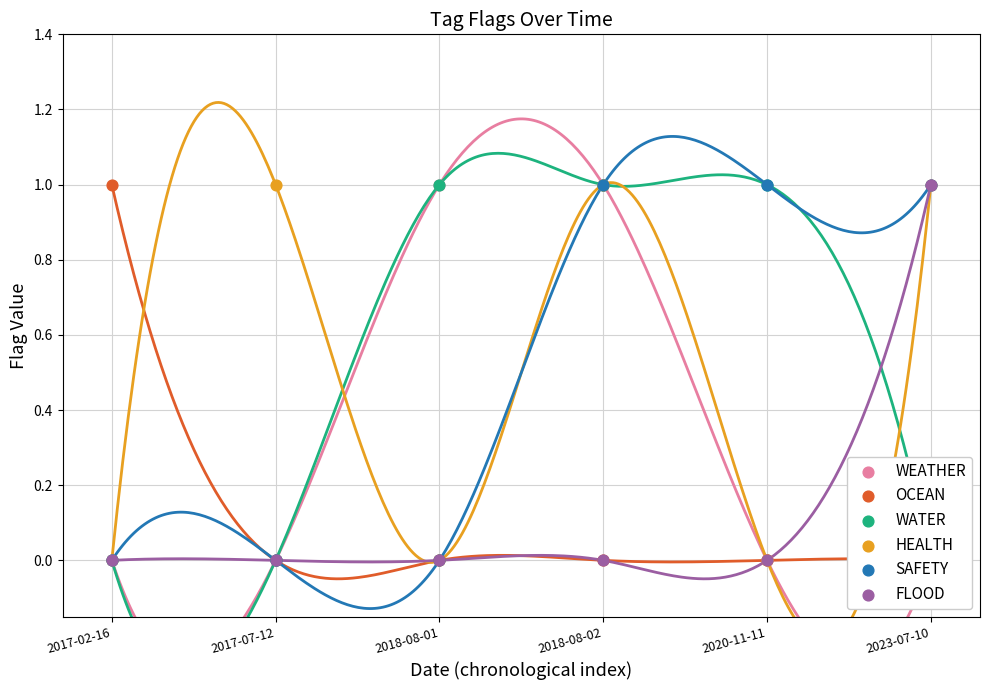

What are all the series names shown in the legend?

WEATHER, OCEAN, WATER, HEALTH, SAFETY, FLOOD